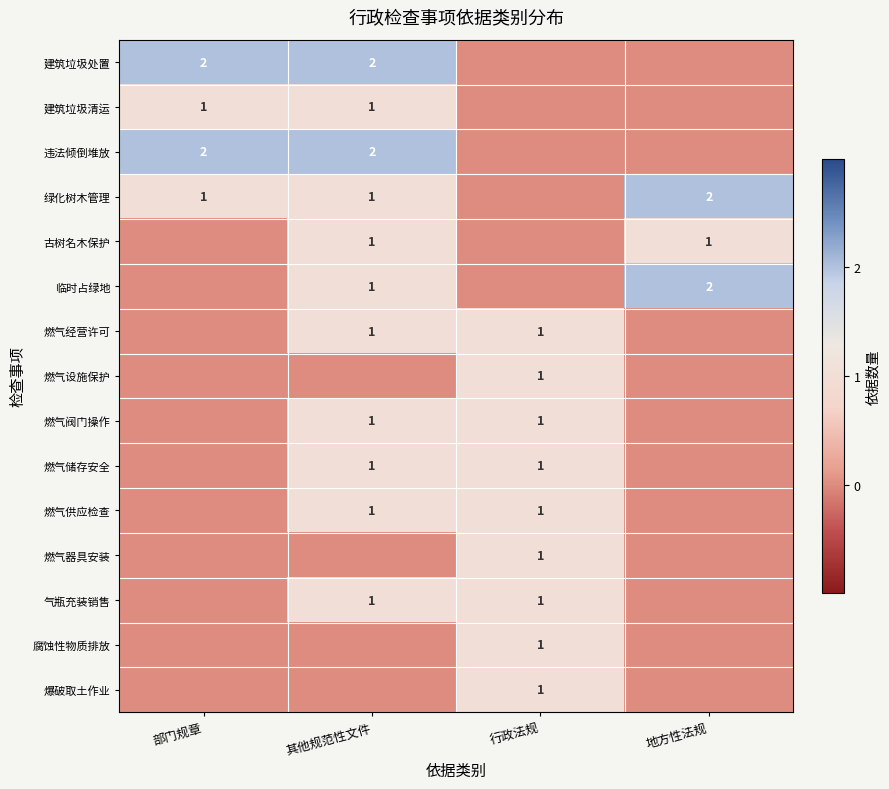

True or false: 临时占绿地 has a value of 2 at 地方性法规.

True